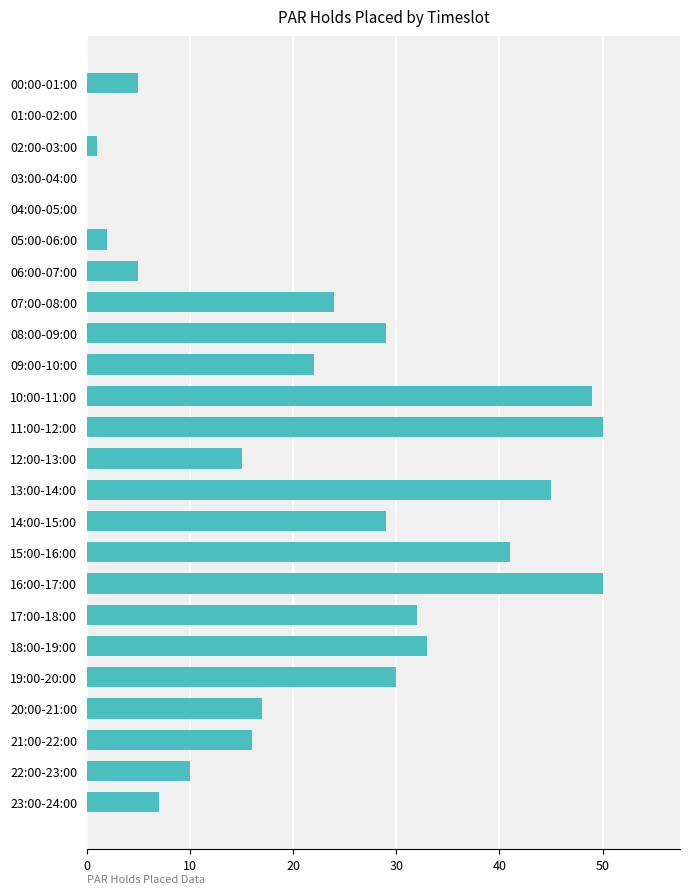

What is the sum of all values?

512